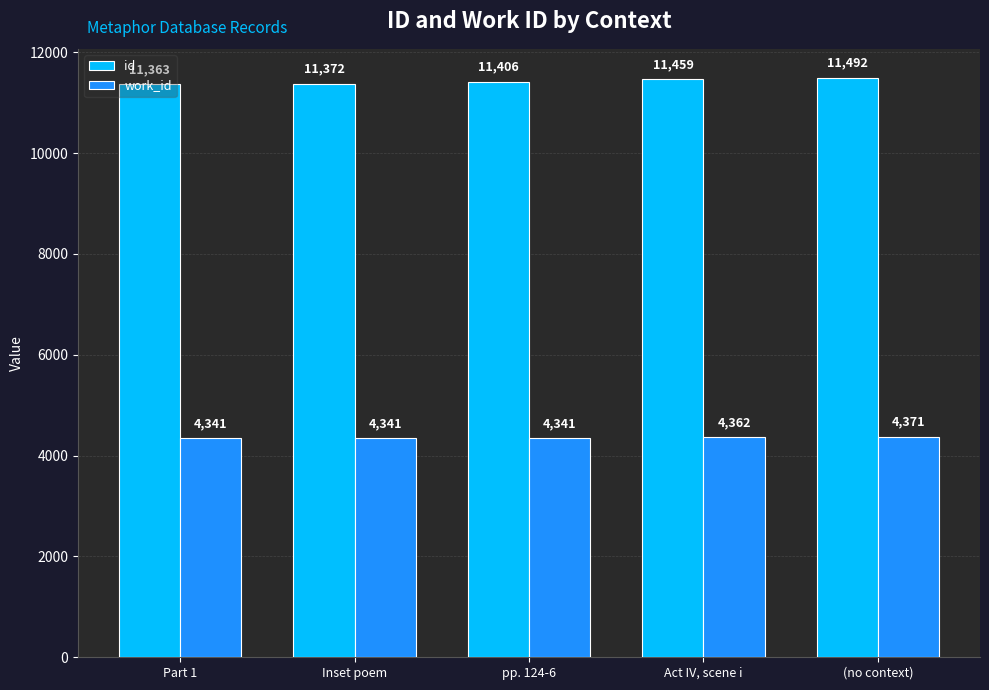

Reading right to left, extract all data points from this chart.

id: 11492	11459	11406	11372	11363
work_id: 4371	4362	4341	4341	4341